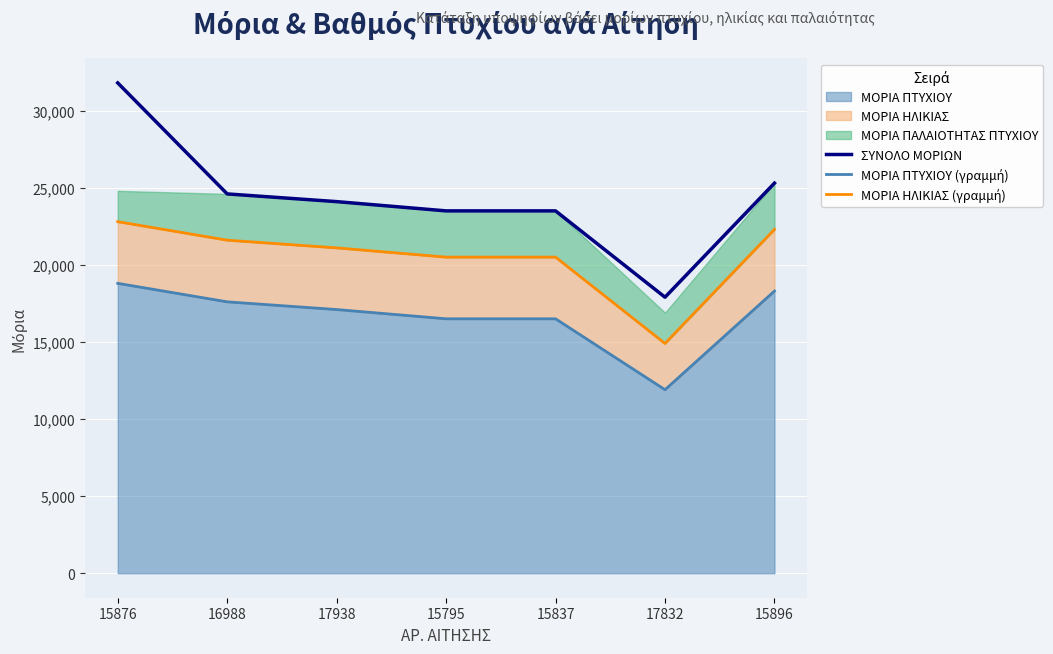

True or false: ΣΥΝΟΛΟ ΜΟΡΙΩΝ and ΜΟΡΙΑ ΠΤΥΧΙΟΥ (γραμμή) cross at least once.

False